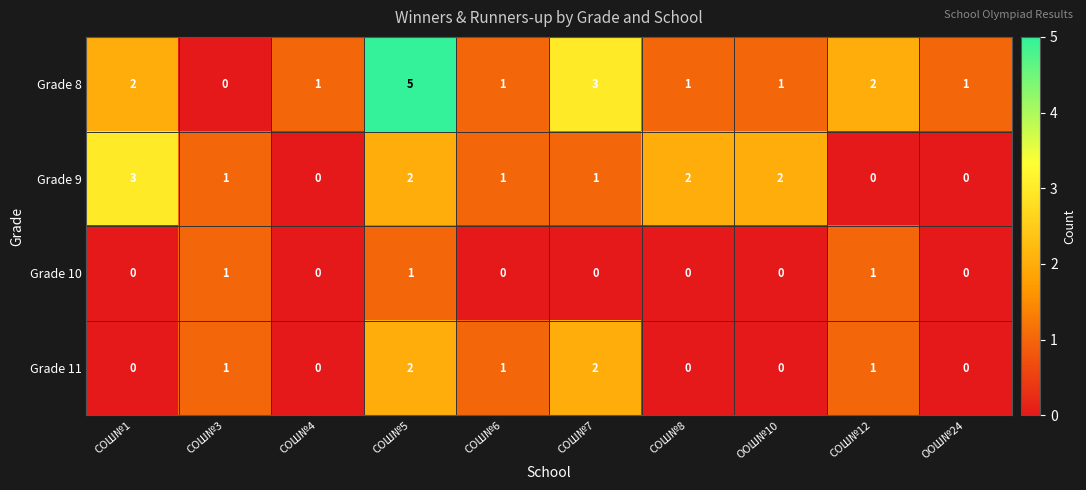

How many positive values does the Grade 9 series have?

7